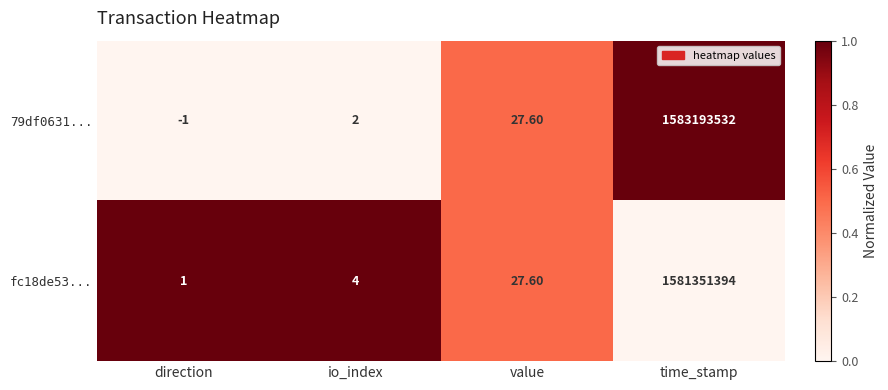

Is the value of 79df0631... at direction greater than the value of fc18de53... at io_index?

No